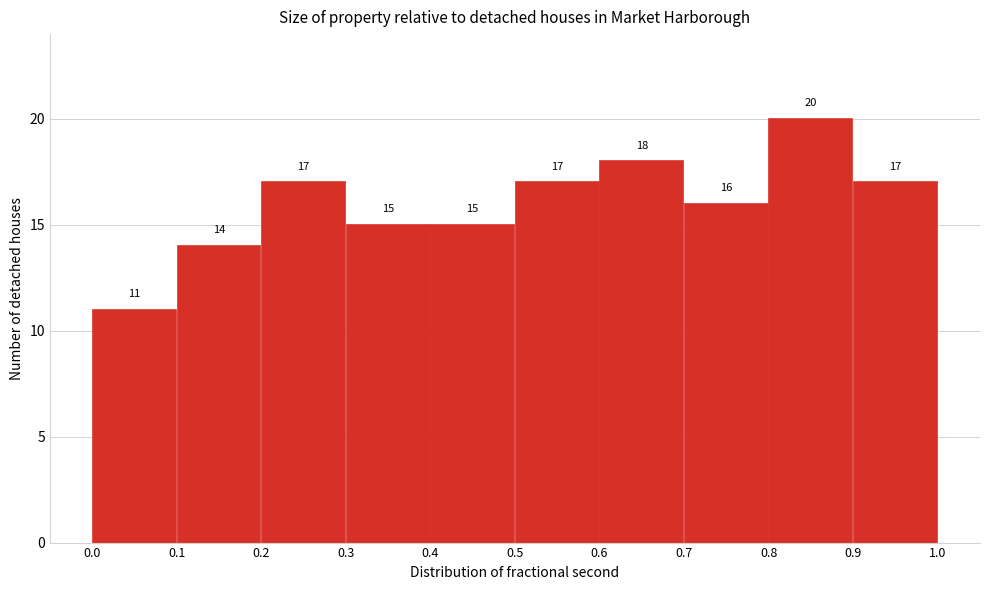

Over which range of the x-axis is the bar tallest?

0.8 to 0.9